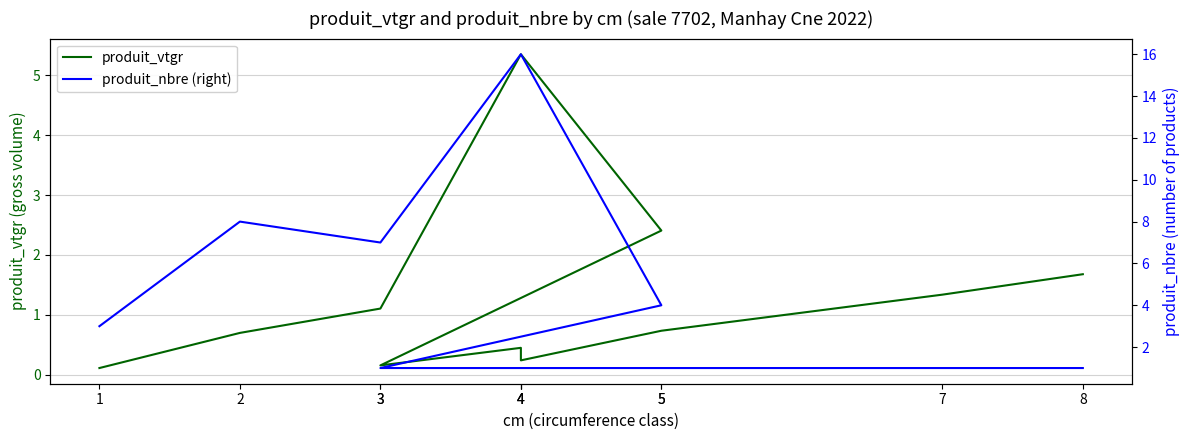

What is the label of the 7th point from the left?

4